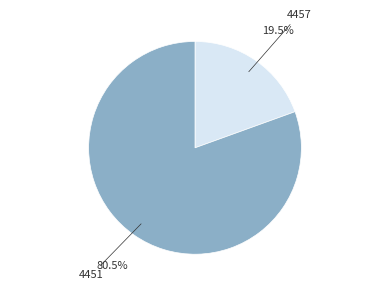

Does any single category account for the majority?

Yes